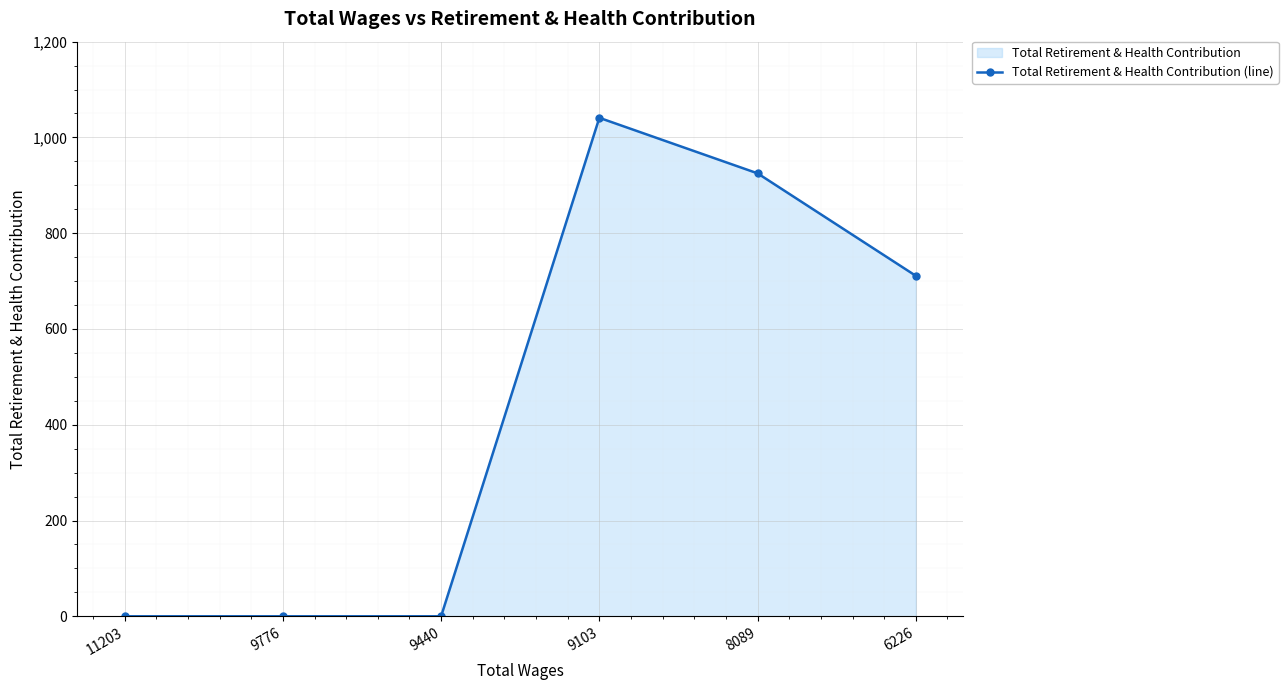

Count the number of values greater than 711.

2